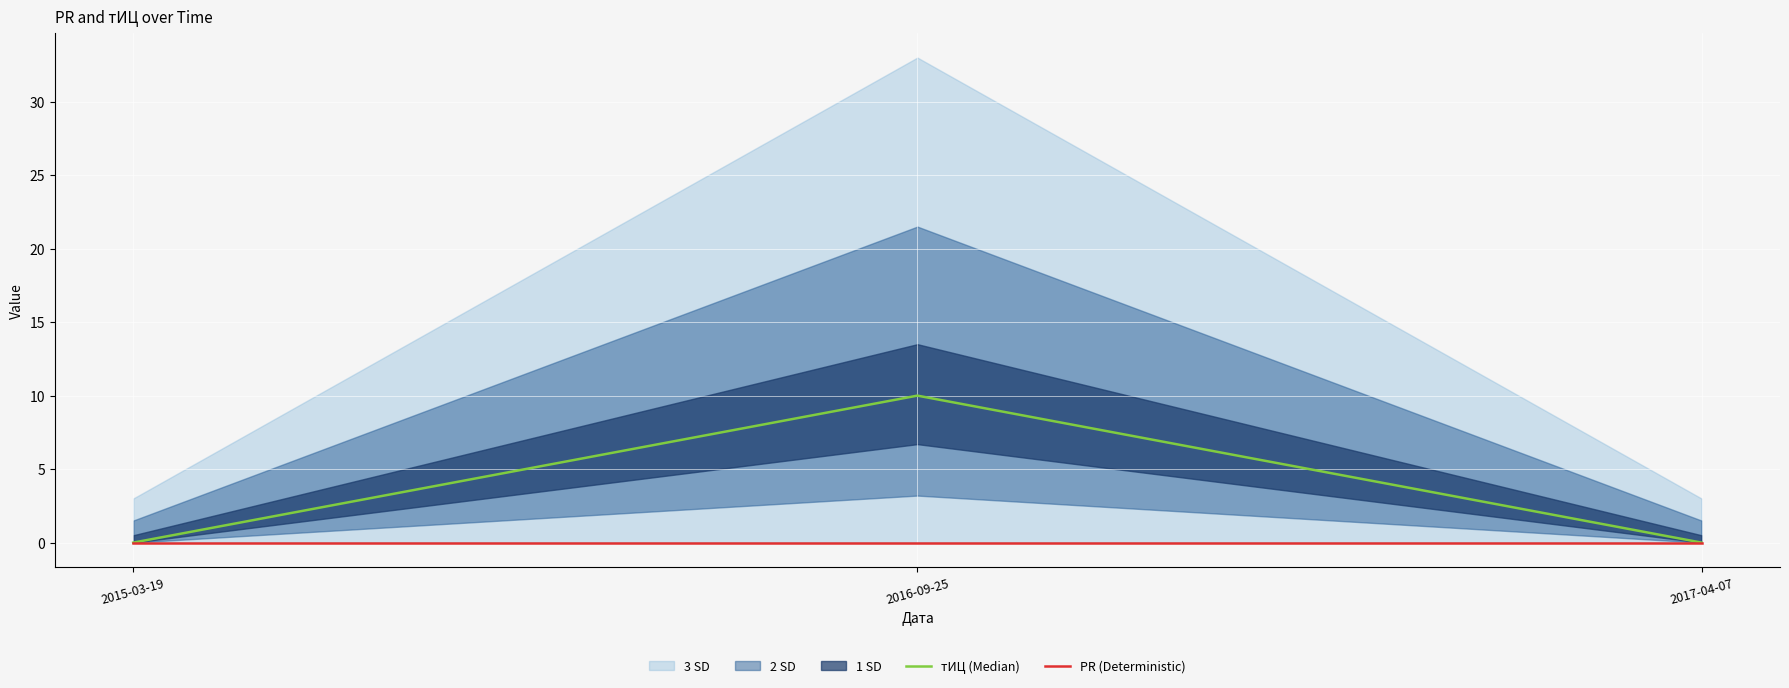

Is it true that тИЦ (Median) equals 7 at 2015-03-19?

False